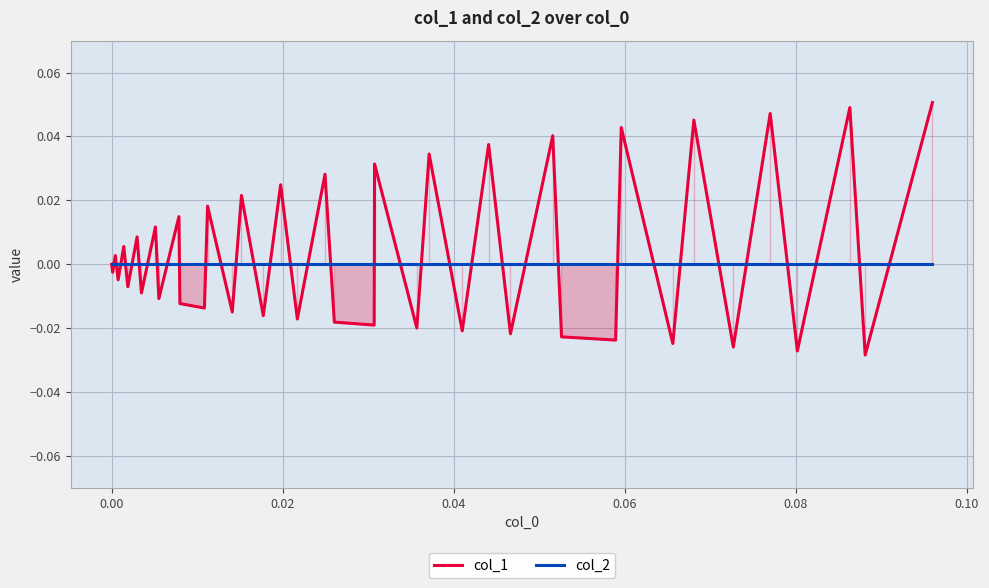

What is the greatest value displayed?

0.1